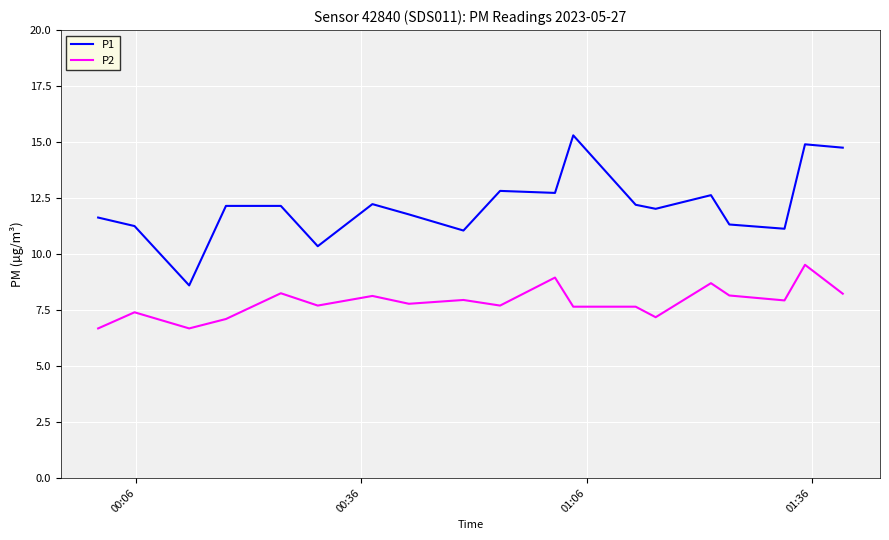

Which series has the widest spread of values?

P1